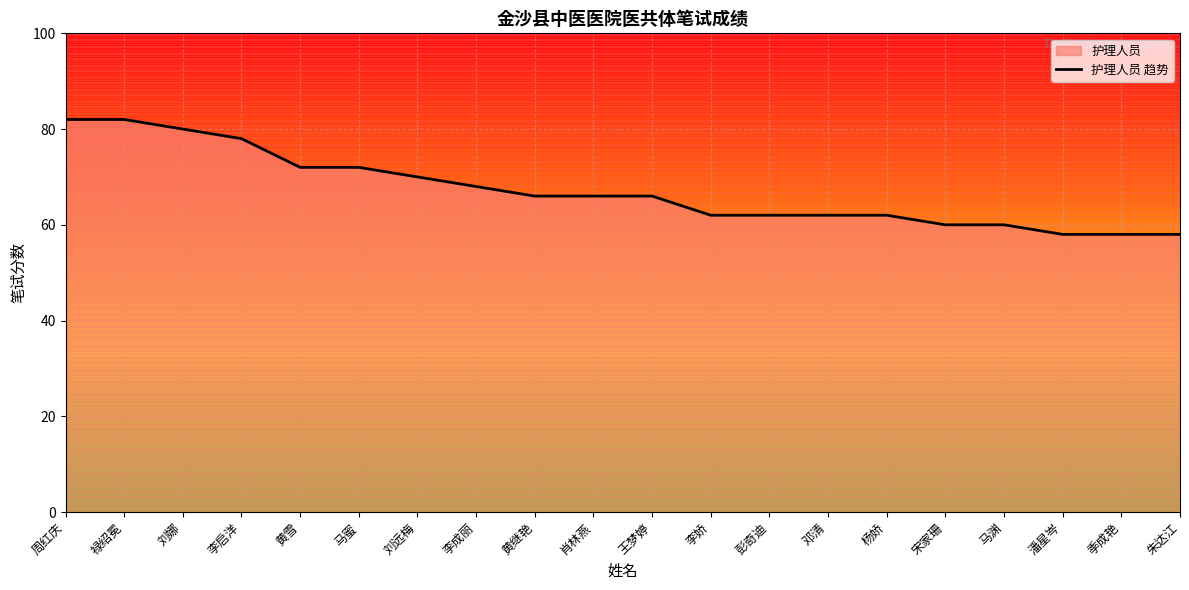

How many lines are shown in the chart?

1